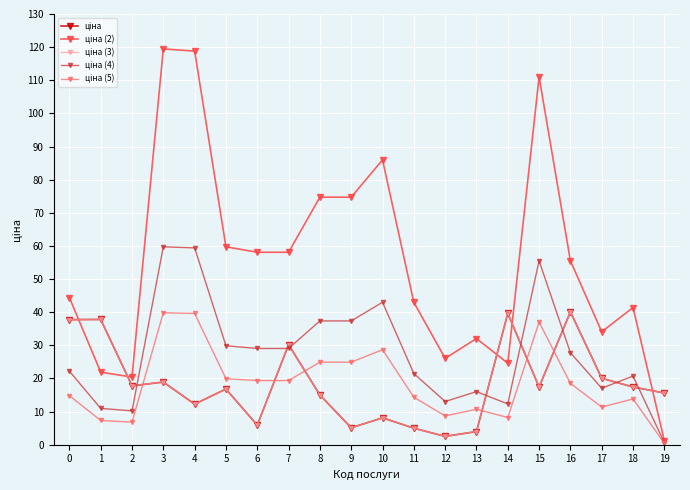

Reading left to right, what are all the values shown in this chart?

ціна: 0=37.7	1=37.8	2=17.8	3=18.9	4=12.2	5=16.8	6=5.9	7=30.2	8=15.0	9=5.1	10=8.1	11=5.0	12=2.5	13=4.0	14=39.6	15=17.4	16=40.1	17=20.0	18=17.4	19=15.6
ціна (2): 0=44.4	1=21.9	2=20.4	3=119.5	4=118.8	5=59.7	6=58.1	7=58.1	8=74.7	9=74.7	10=86.0	11=43.0	12=26.0	13=32.0	14=24.6	15=111.0	16=55.5	17=34.1	18=41.4	19=1.2
ціна (3): 0=37.7	1=37.8	2=17.8	3=18.9	4=12.2	5=16.8	6=5.9	7=30.2	8=15.0	9=5.1	10=8.1	11=5.0	12=2.5	13=4.0	14=39.6	15=17.4	16=40.1	17=20.0	18=17.4	19=15.6
ціна (4): 0=22.2	1=10.9	2=10.2	3=59.7	4=59.4	5=29.9	6=29.0	7=29.0	8=37.4	9=37.4	10=43.0	11=21.5	12=13.0	13=16.0	14=12.3	15=55.5	16=27.8	17=17.0	18=20.7	19=0.6
ціна (5): 0=14.8	1=7.3	2=6.8	3=39.8	4=39.6	5=19.9	6=19.4	7=19.4	8=24.9	9=24.9	10=28.7	11=14.3	12=8.7	13=10.7	14=8.2	15=37.0	16=18.5	17=11.4	18=13.8	19=0.4